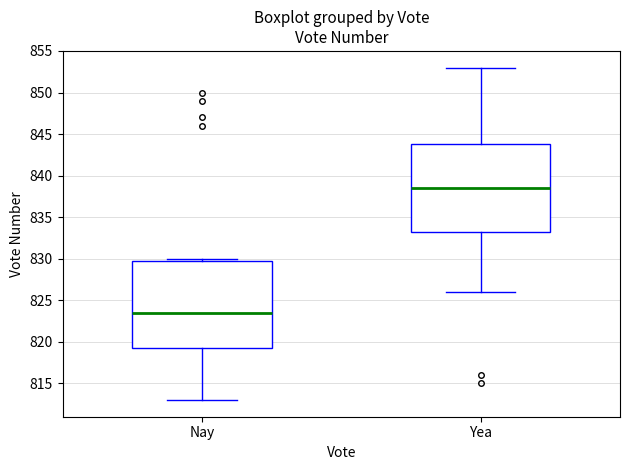

Where does the median line of the box for Nay sit on the y-axis? The values are not printed on the chart, so give them approximately, as read against the axis.

823.5